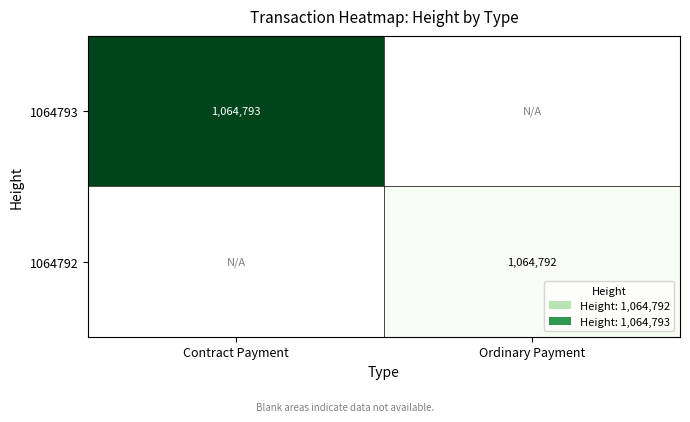

List the series in order of their peak value, highest first.

1064793, 1064792